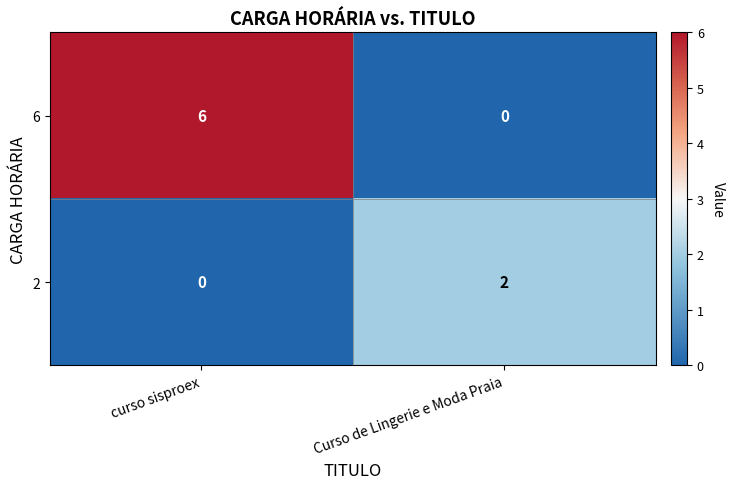

What is the maximum value shown in the chart?

6